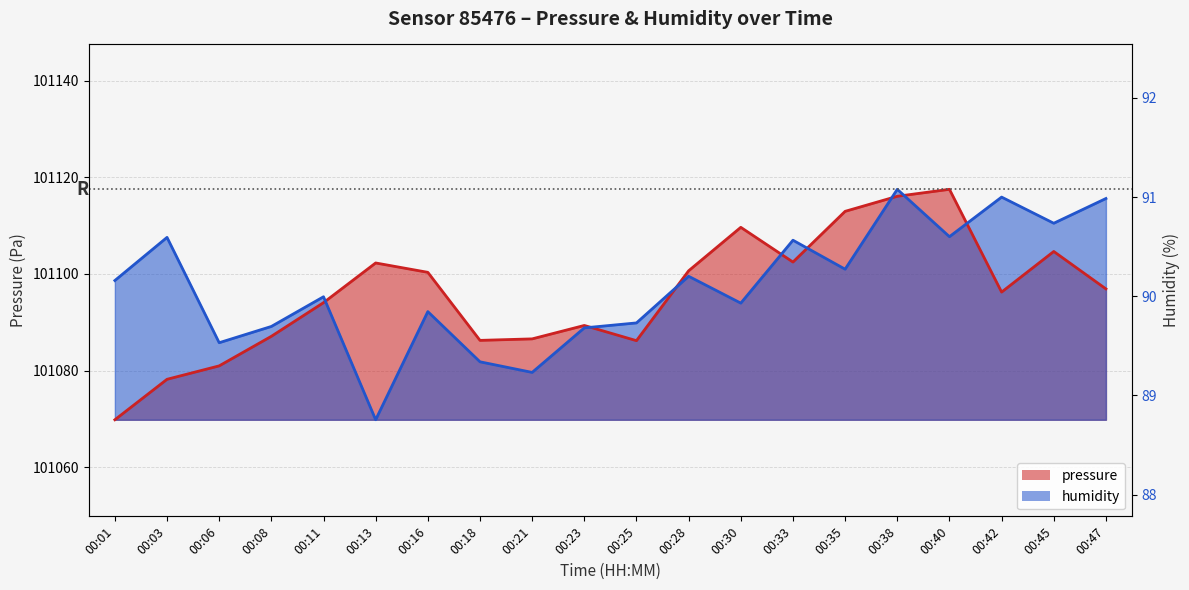

Where is the first local minimum for pressure?

00:18